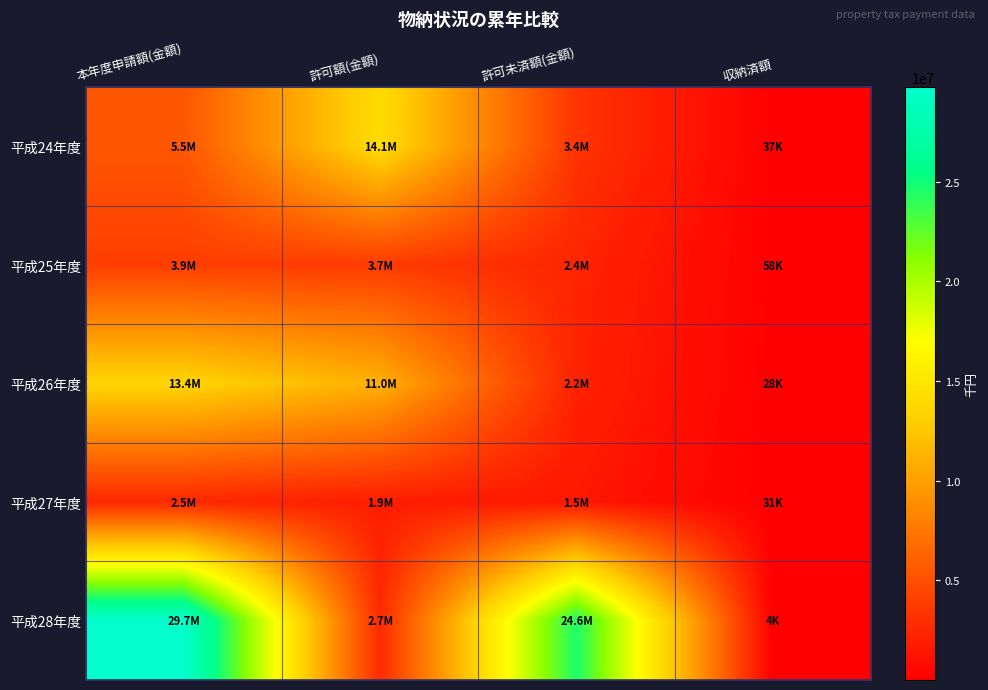

Count the number of data series in this chart.

5